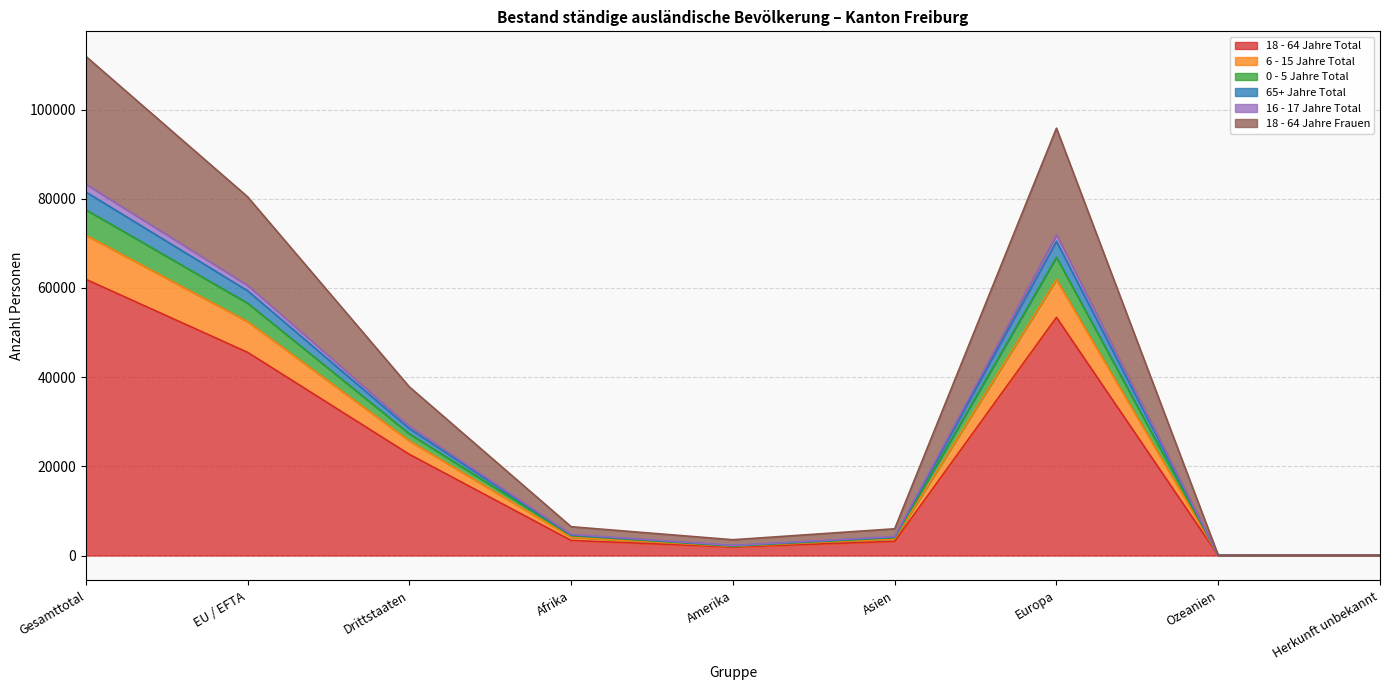

Where is the first local minimum for 18 - 64 Jahre Total?

Amerika